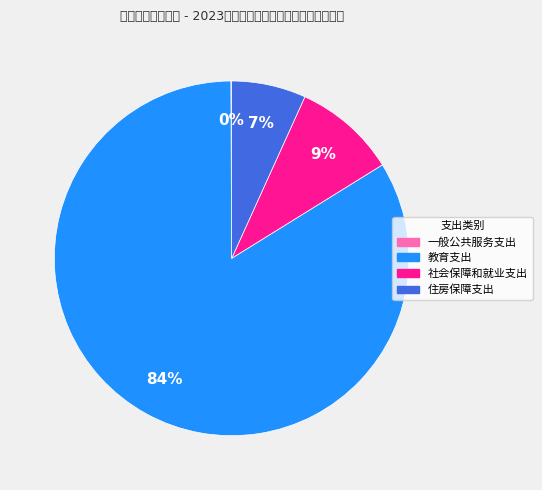

Which has a higher value, 教育支出 or 住房保障支出?

教育支出